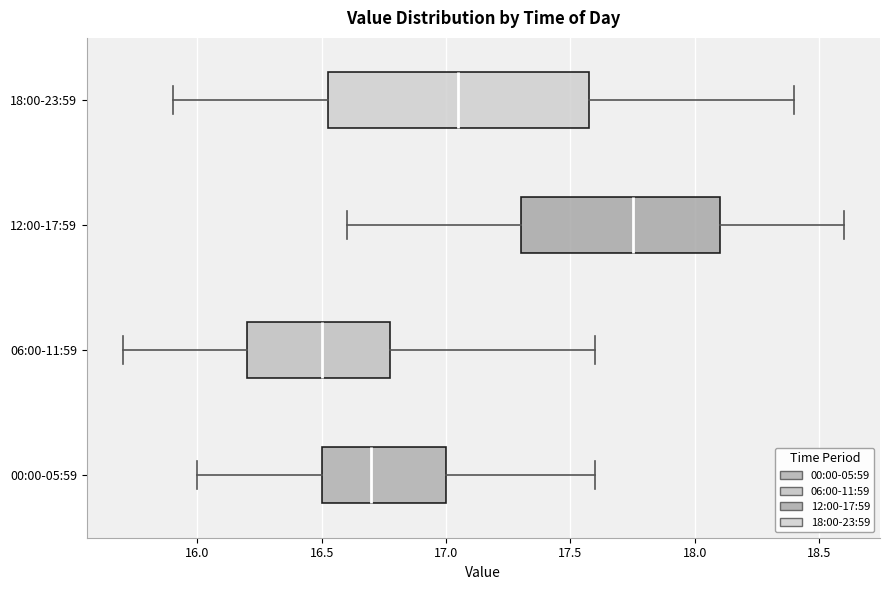

Which box has the furthest to the right median line?

12:00-17:59